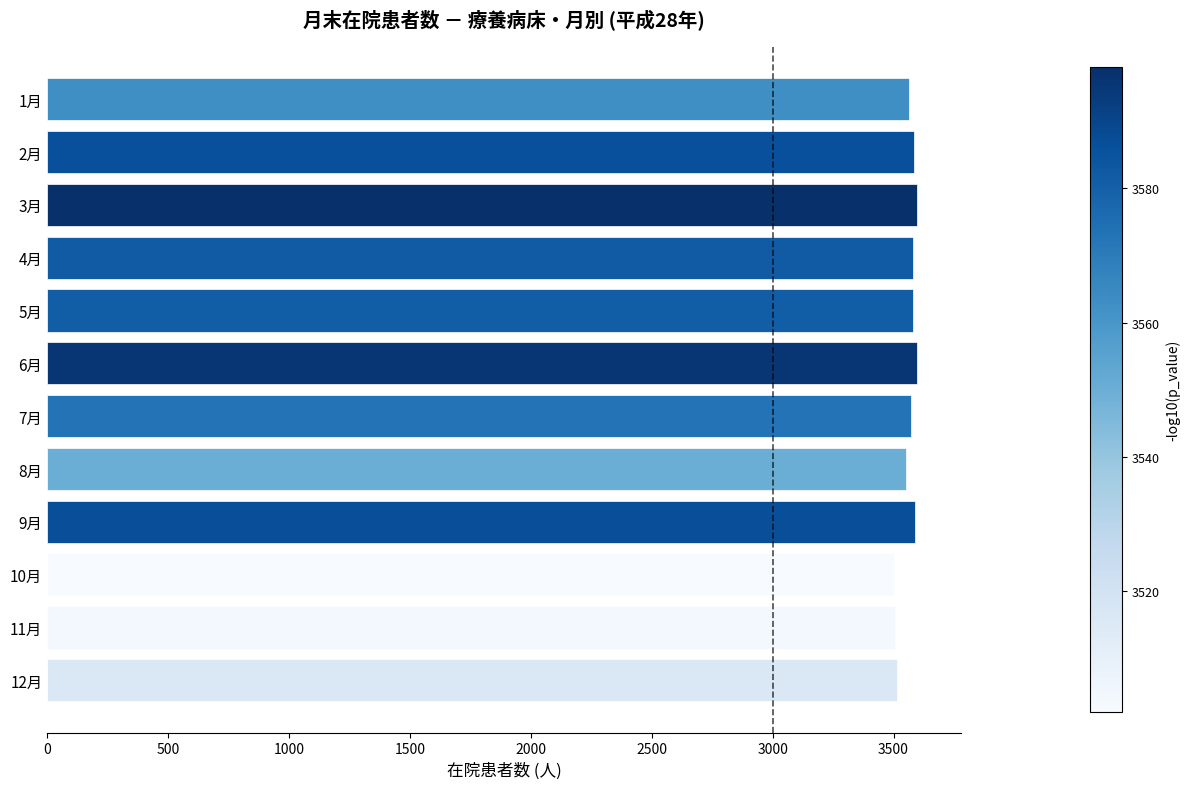

Which has a higher value, 5月 or 11月?

5月